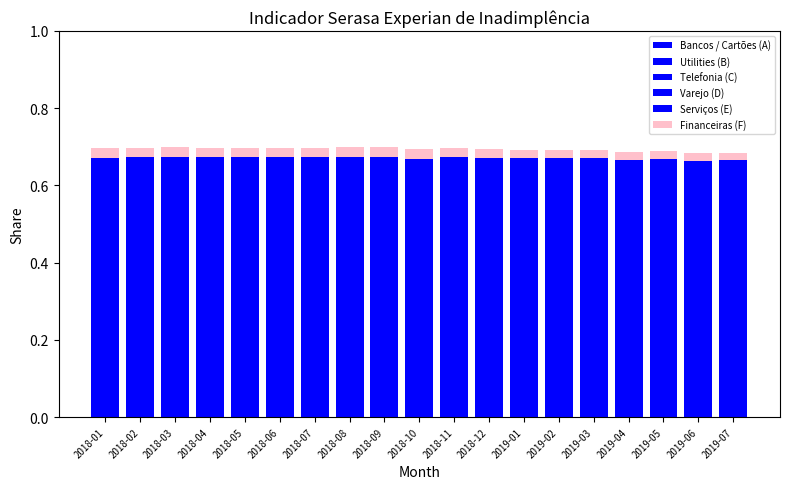

Count the number of data series in this chart.

6